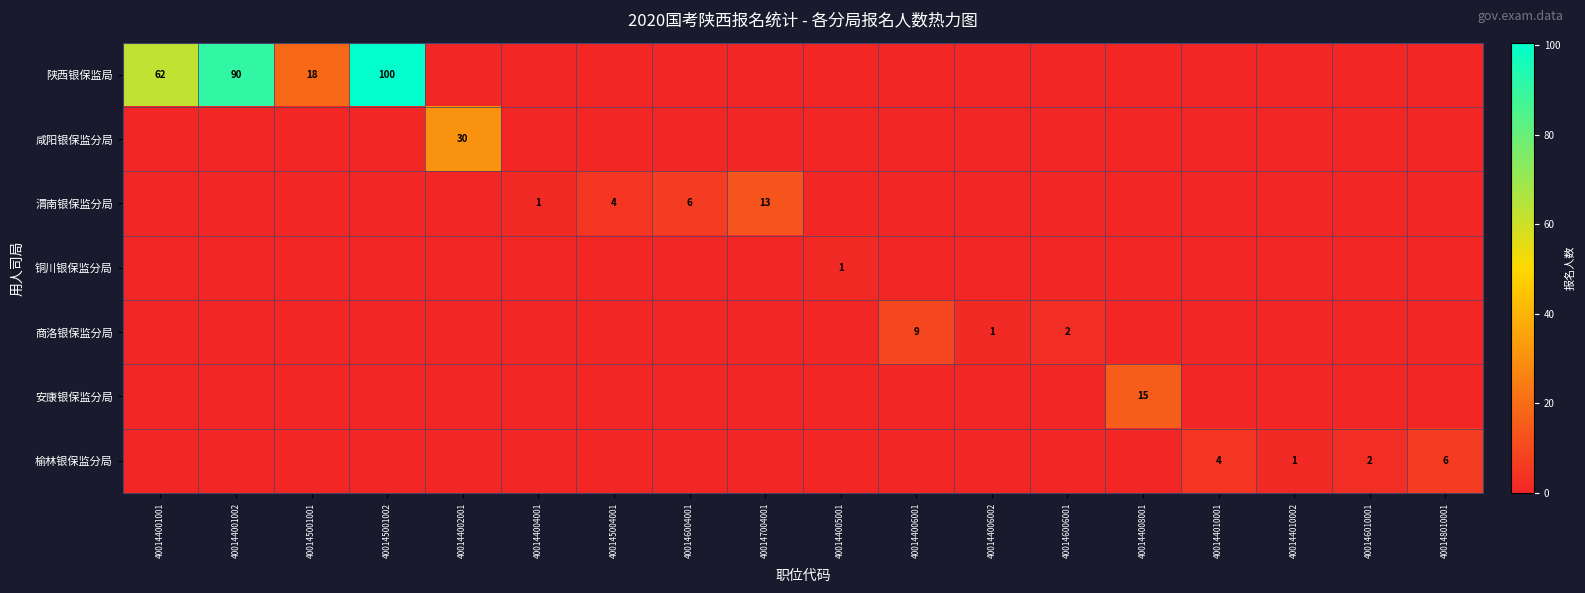

The value of 陕西银保监局 at 400144001002 is 146.6. True or false?

False